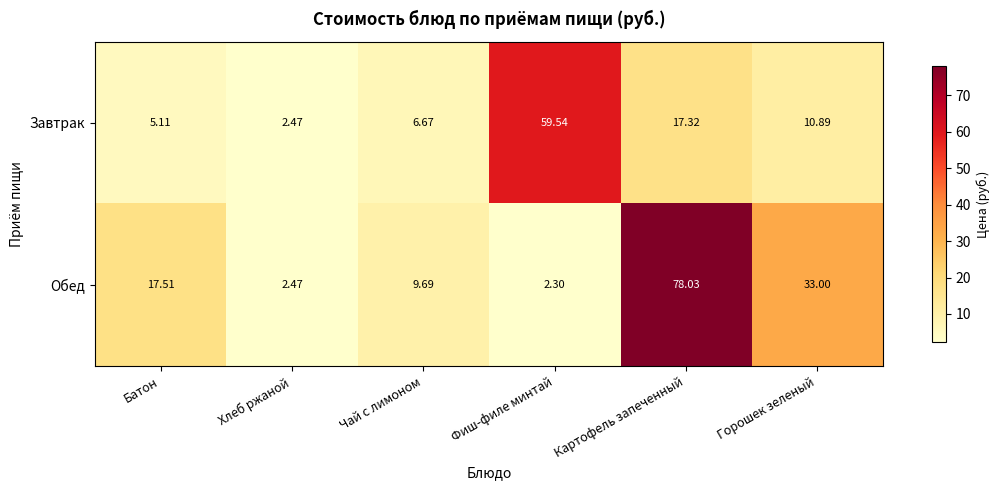

Which series has the widest spread of values?

Обед